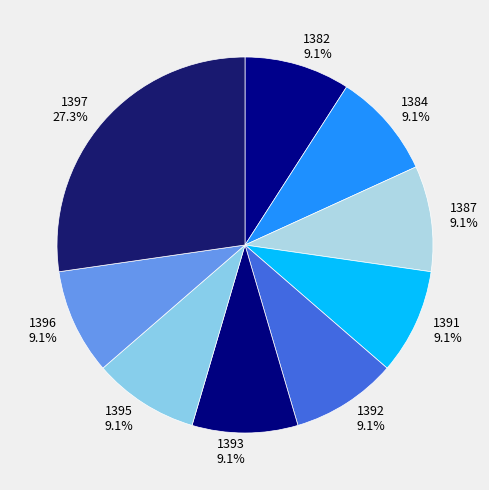

To the nearest percent, what percentage of the pie is 1382?

9%